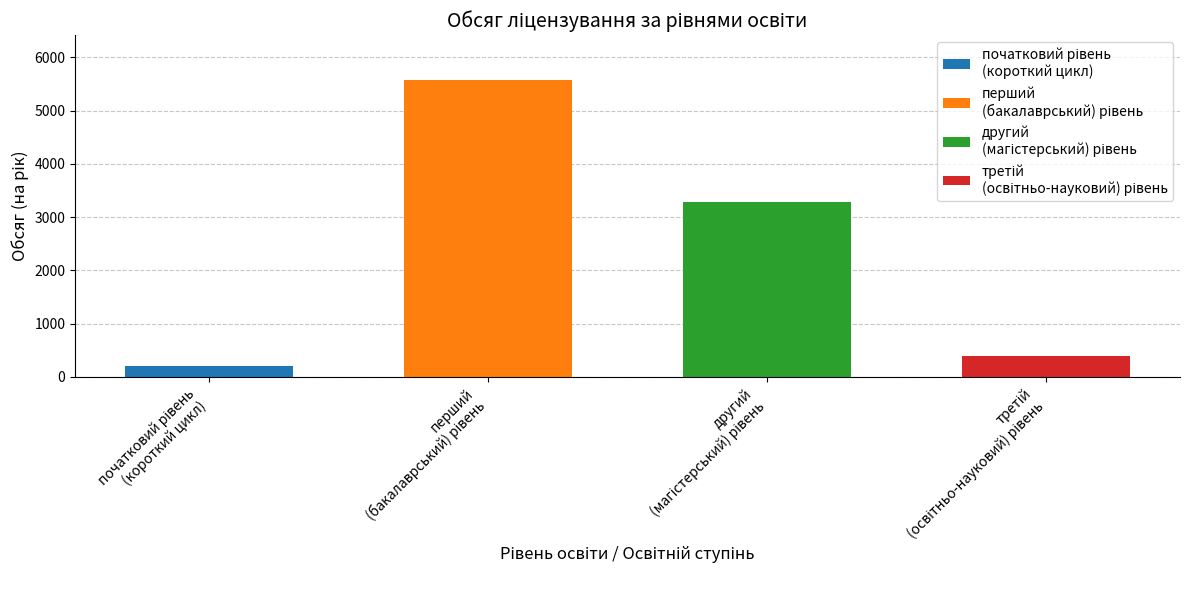

What is the sum of the values at третій
(освітньо-науковий) рівень and початковий рівень
(короткий цикл)?

598